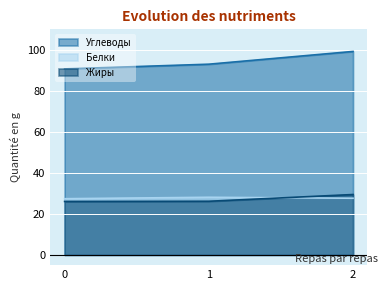

Is it true that Жиры equals 12.0 at 2?

False